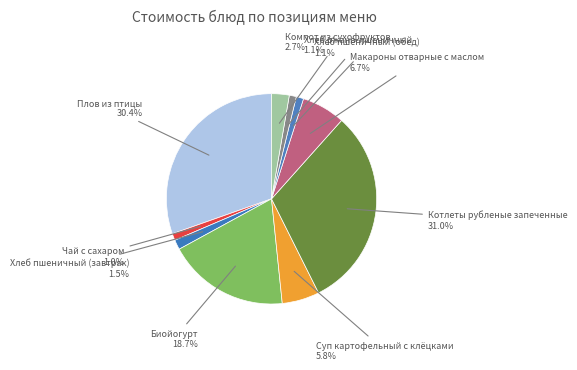

Count the number of slices in the pie.

10